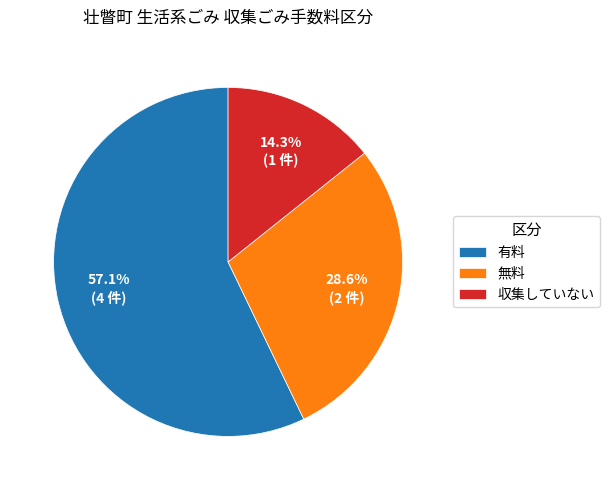

Which category accounts for the majority?

有料